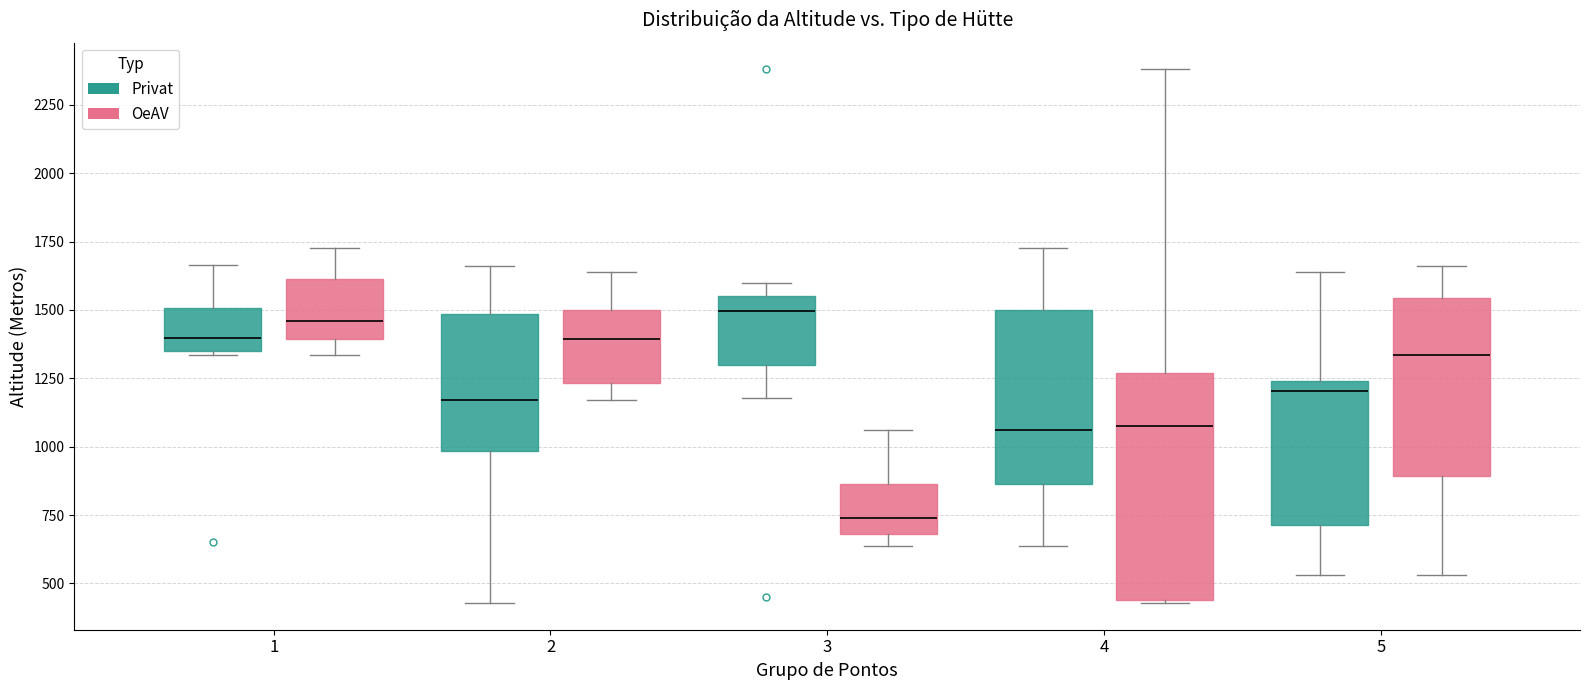

Where does the upper whisker of the box for 2 (OeAV) end on the y-axis? The values are not printed on the chart, so give them approximately, as read against the axis.

1650